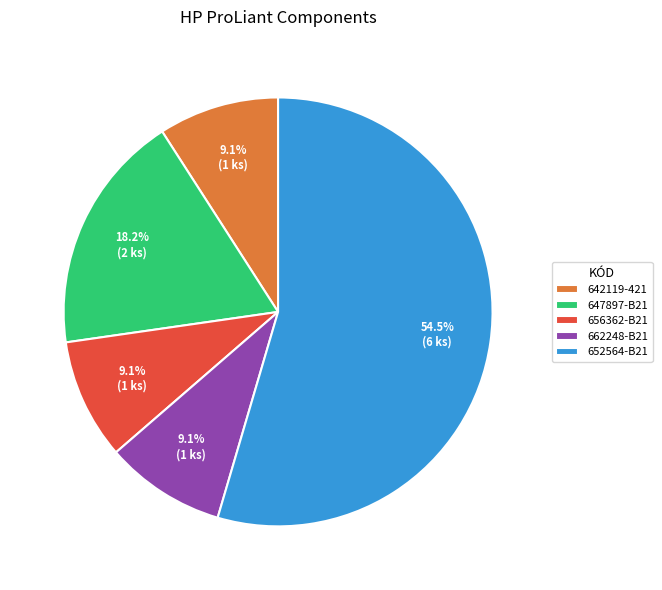

How many segments does this pie chart have?

5